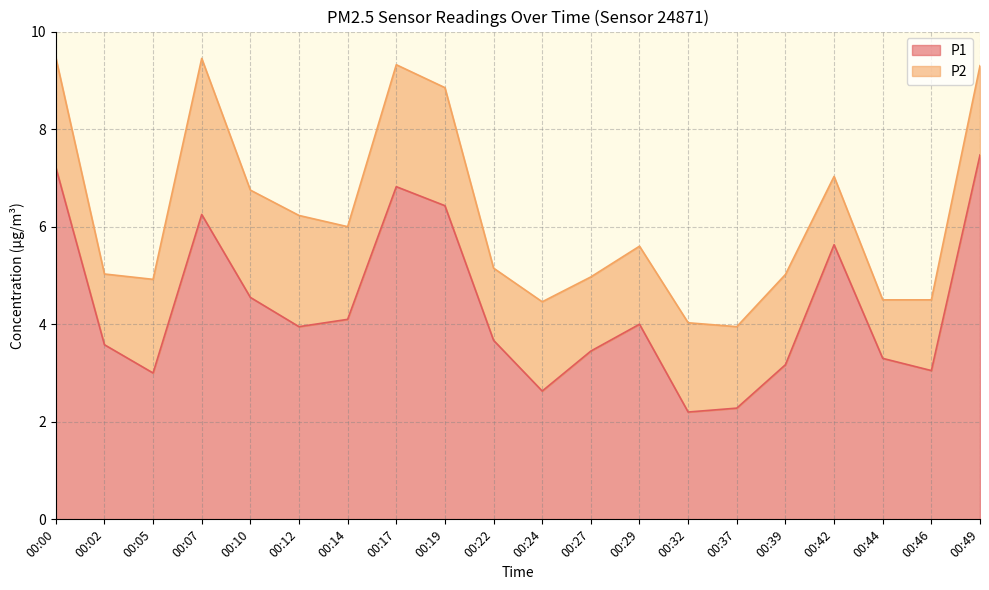

Reading left to right, what are all the values shown in this chart?

00:00=7.2	00:02=3.6	00:05=3.0	00:07=6.2	00:10=4.5	00:12=4.0	00:14=4.1	00:17=6.8	00:19=6.4	00:22=3.7	00:24=2.6	00:27=3.5	00:29=4.0	00:32=2.2	00:37=2.3	00:39=3.2	00:42=5.6	00:44=3.3	00:46=3.0	00:49=7.5